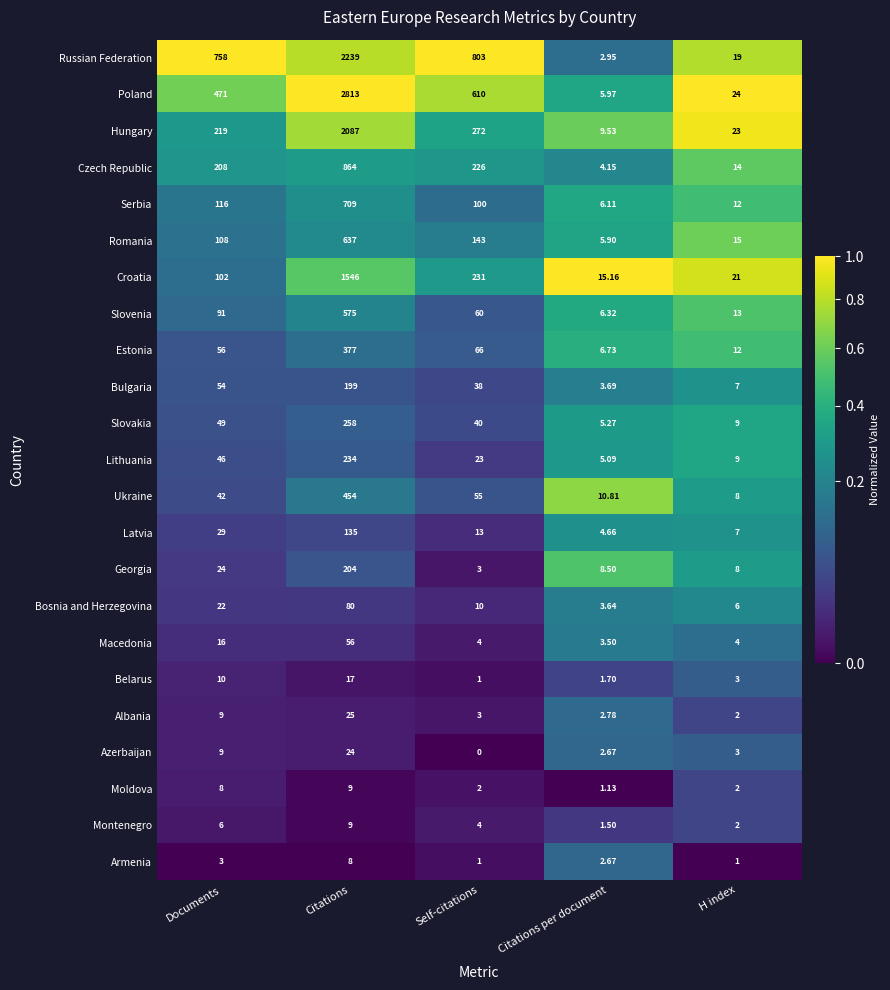

Which series has the largest range (max minus min)?

Poland